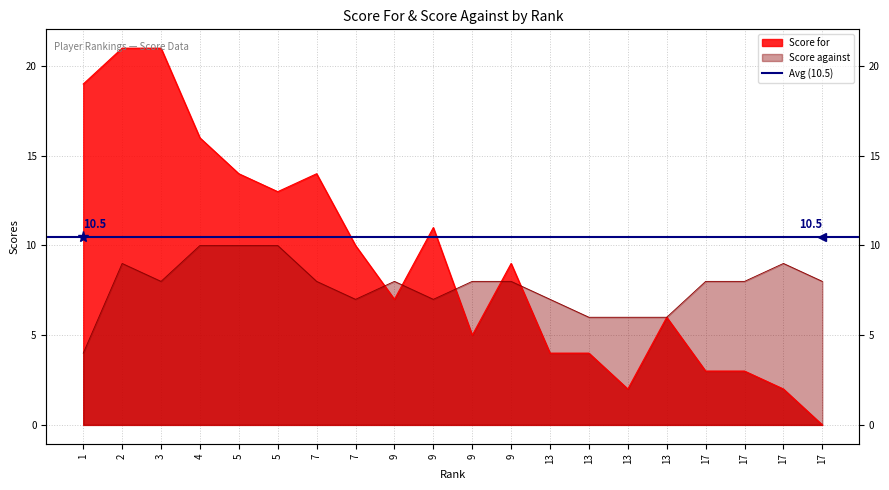

Where does the Score for series first go above 9?

1